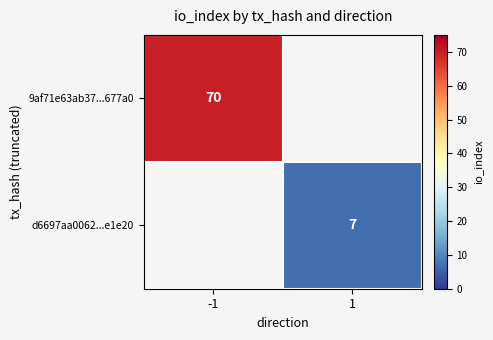

Is the value of 9af71e63ab37...677a0 at -1 greater than the value of d6697aa0062...e1e20 at 1?

Yes